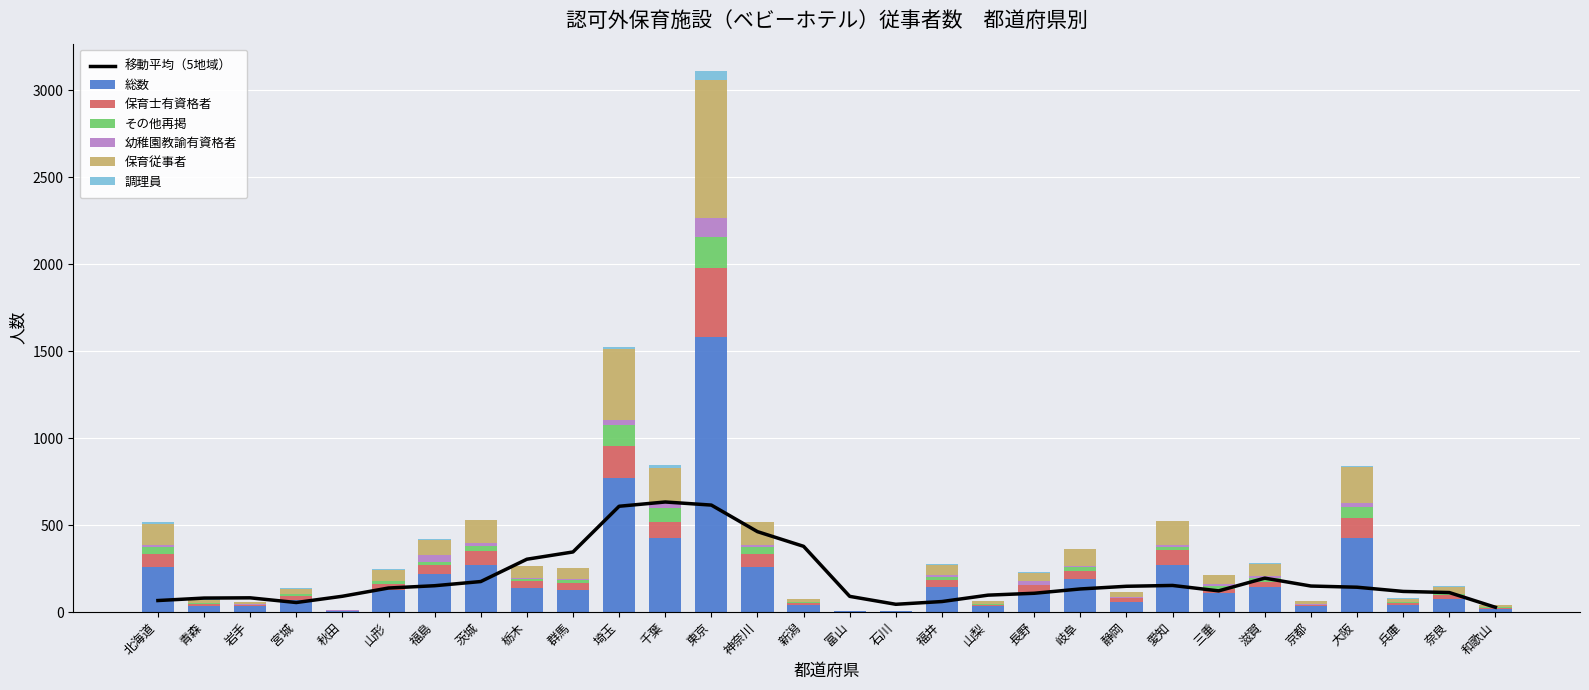

What is the average value of the その他再掲 series?

26